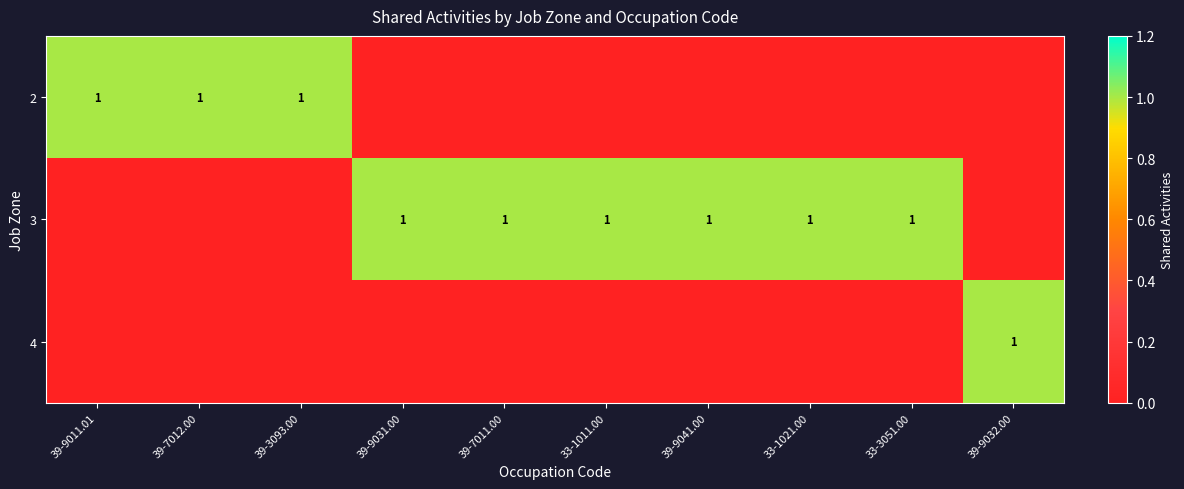

The value of 3 at 39-7011.00 is 1. True or false?

True